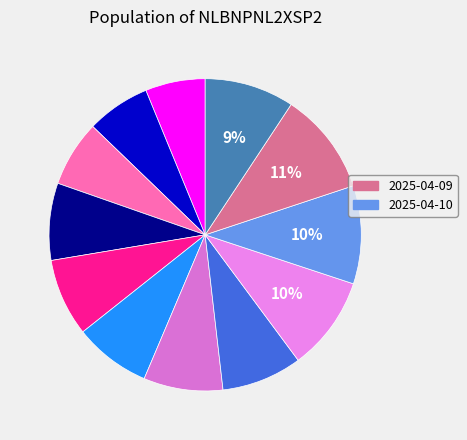

Is there any slice that represents more than half of the pie?

No